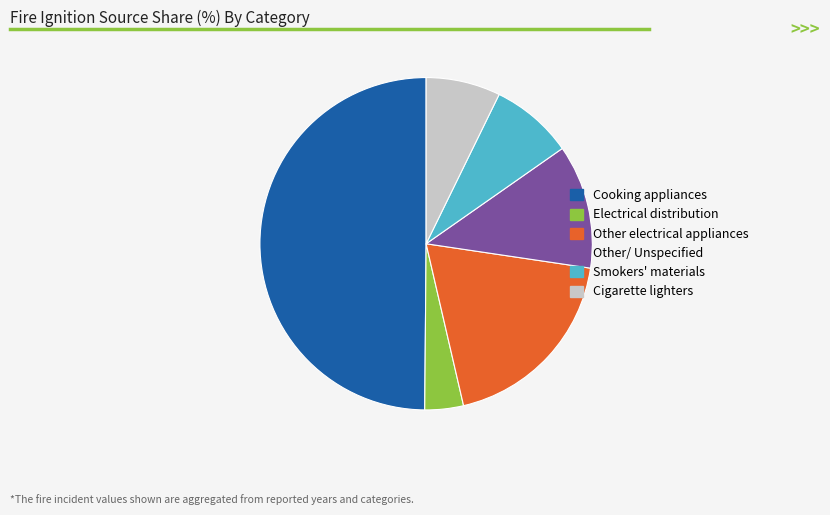

What is the ratio of the value at Cooking appliances to the value at Electrical distribution?

13.3